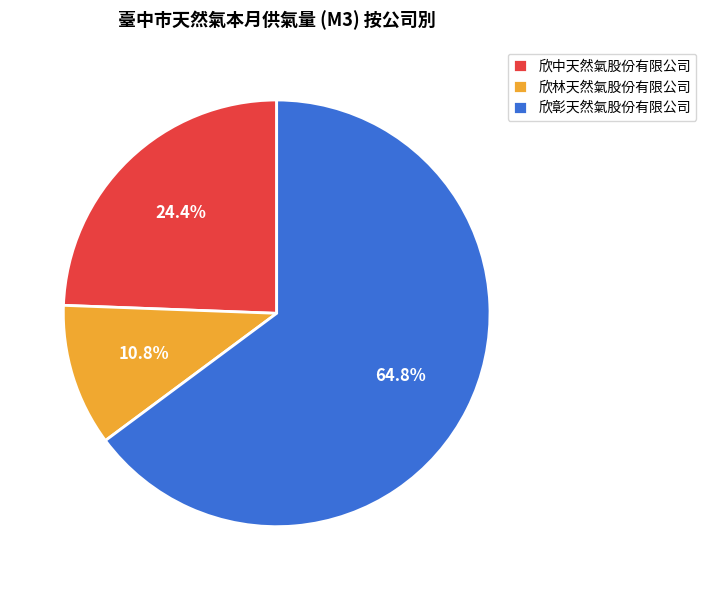

What is the total percentage of 欣彰天然氣股份有限公司 and 欣中天然氣股份有限公司?

89.2%